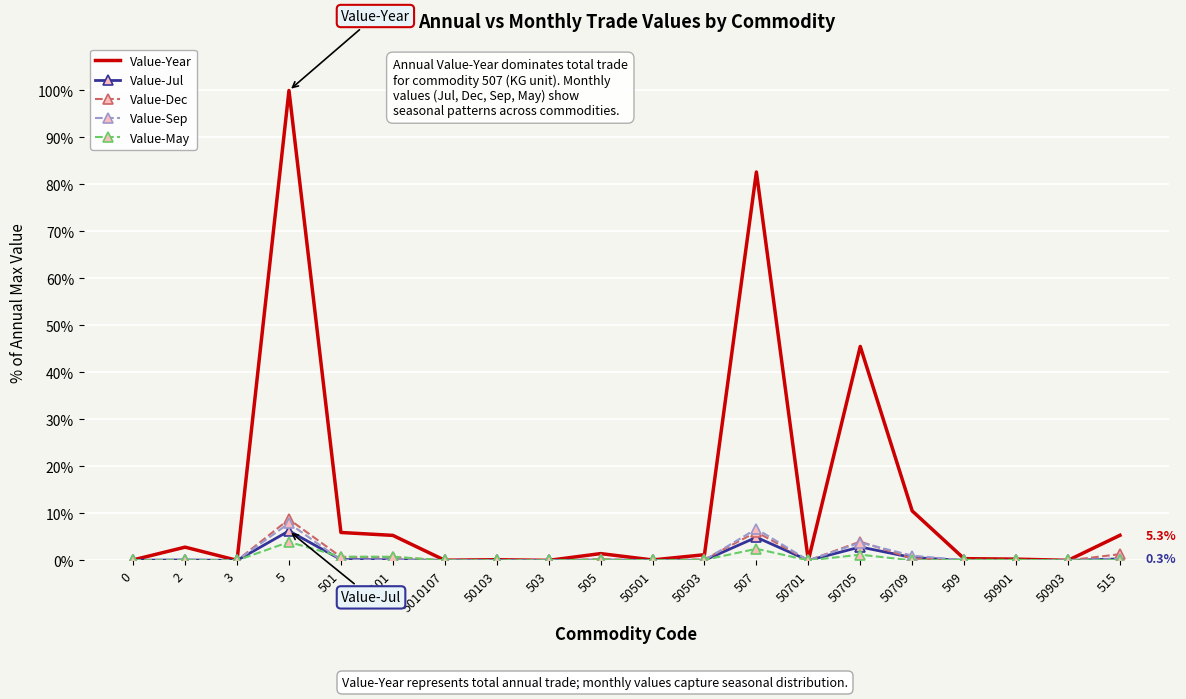

Is it true that Value-Sep equals 0.0 at 50701?

True